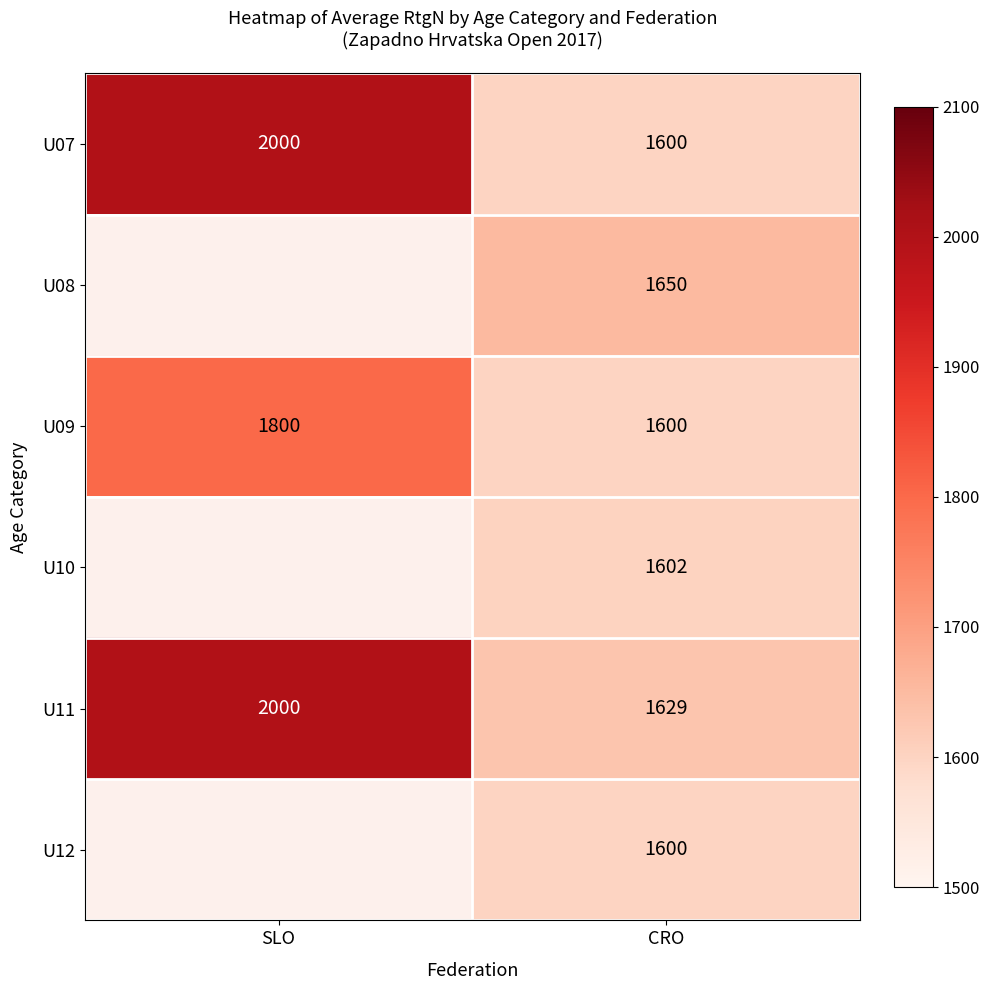

What is the sum of the U07 values at SLO and CRO?

3600